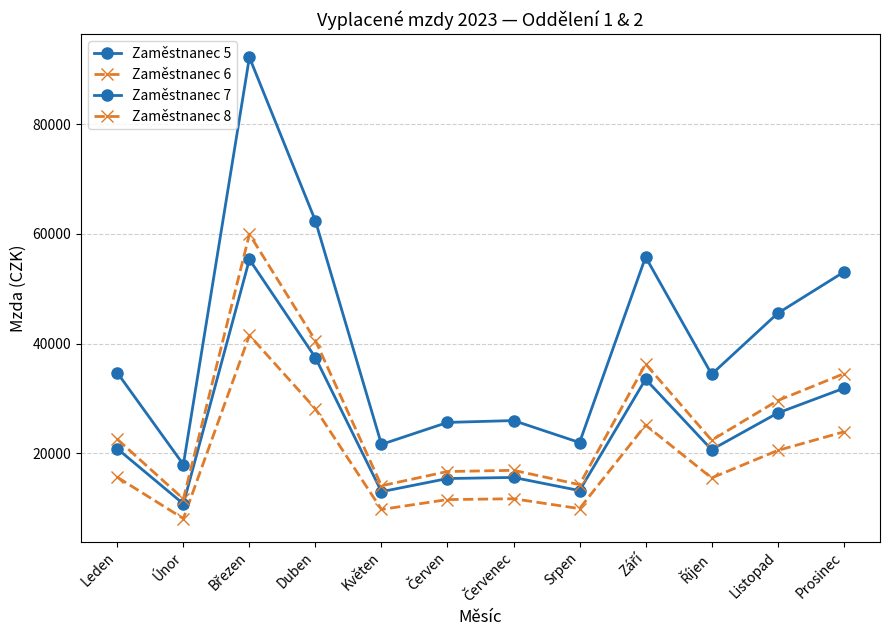

What position from the right is Září?

4